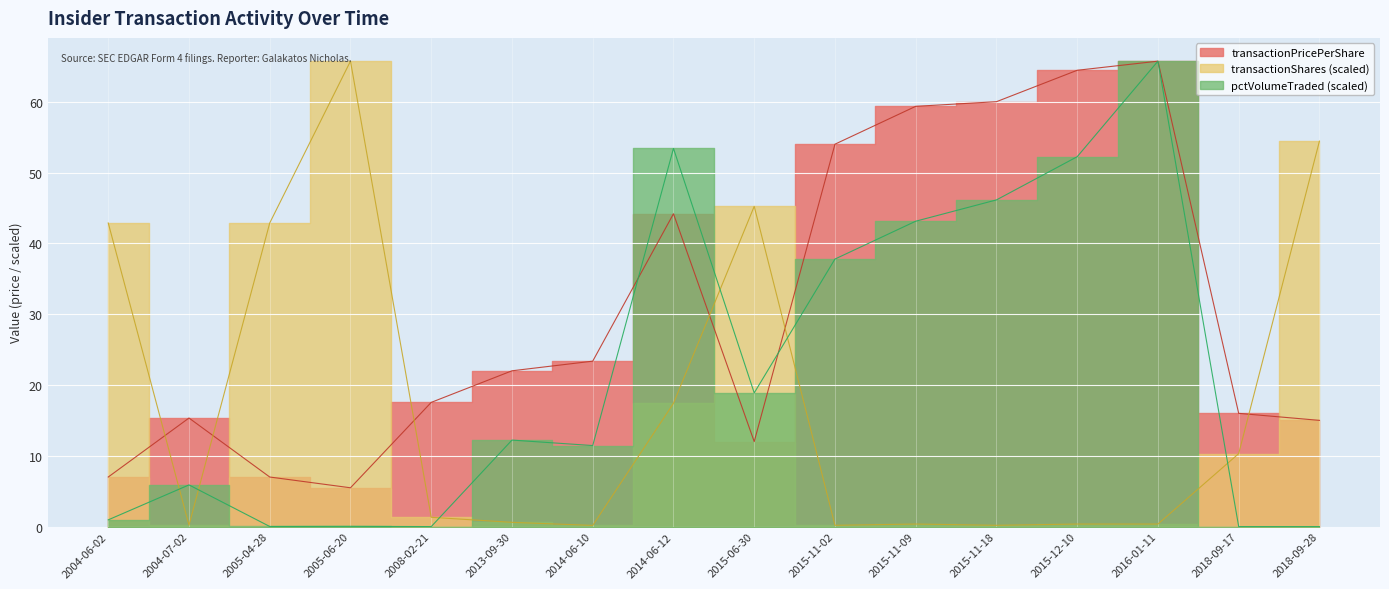

True or false: pctVolumeTraded has a value of 10.6 at 2004-07-02.

False